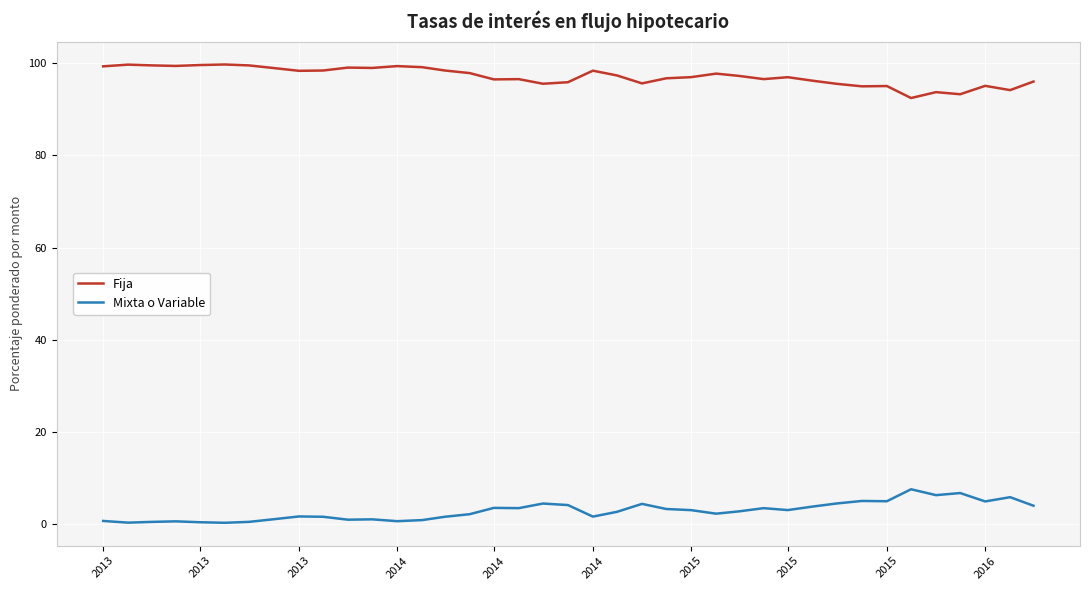

True or false: Mixta o Variable and Fija intersect in this chart.

False